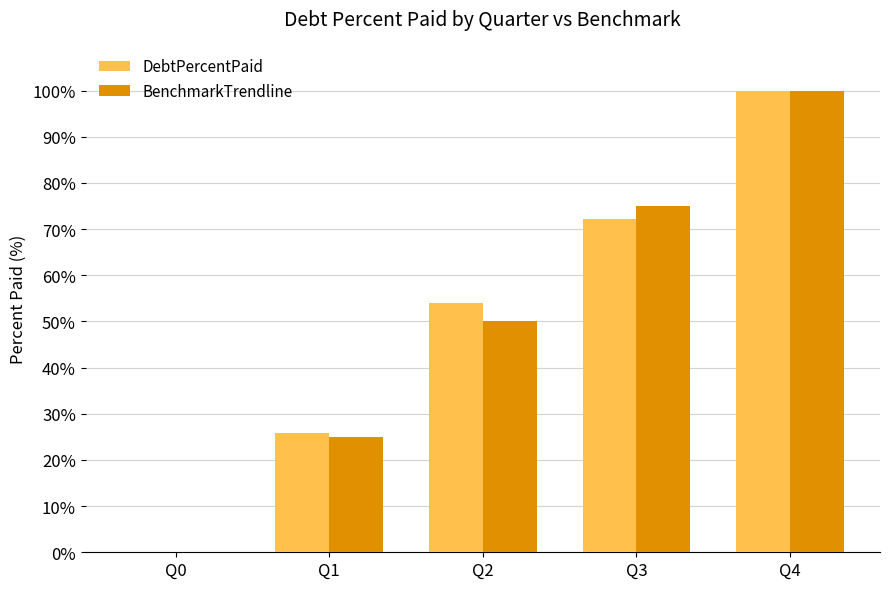

What is the maximum value for BenchmarkTrendline?

100.0